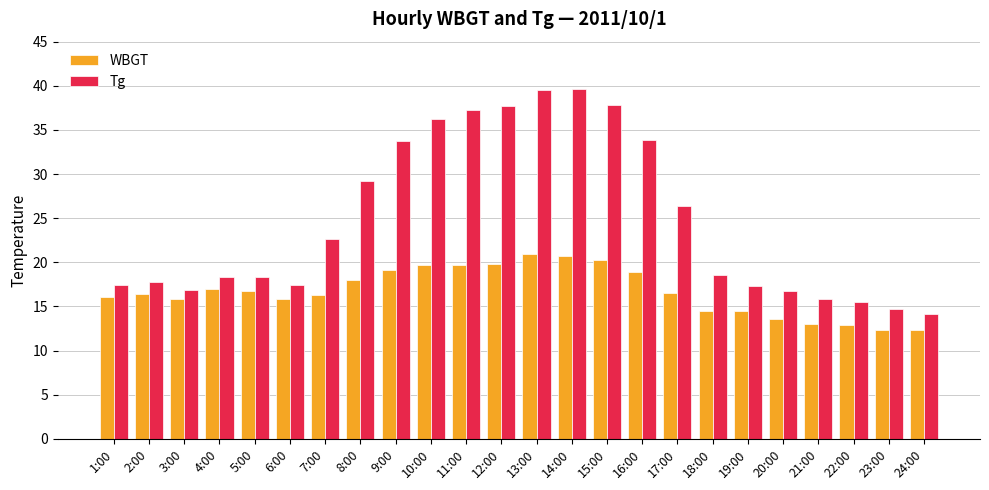

What is the difference between the maximum and minimum values in the WBGT series?

8.7